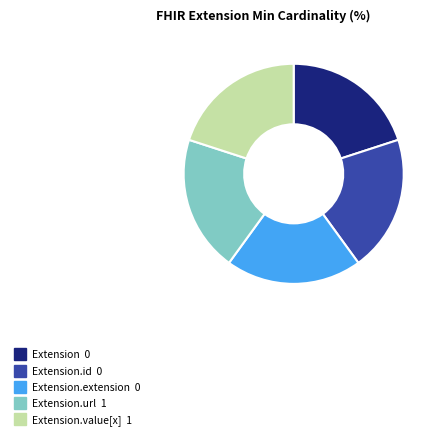

Is there any slice that represents more than half of the pie?

No